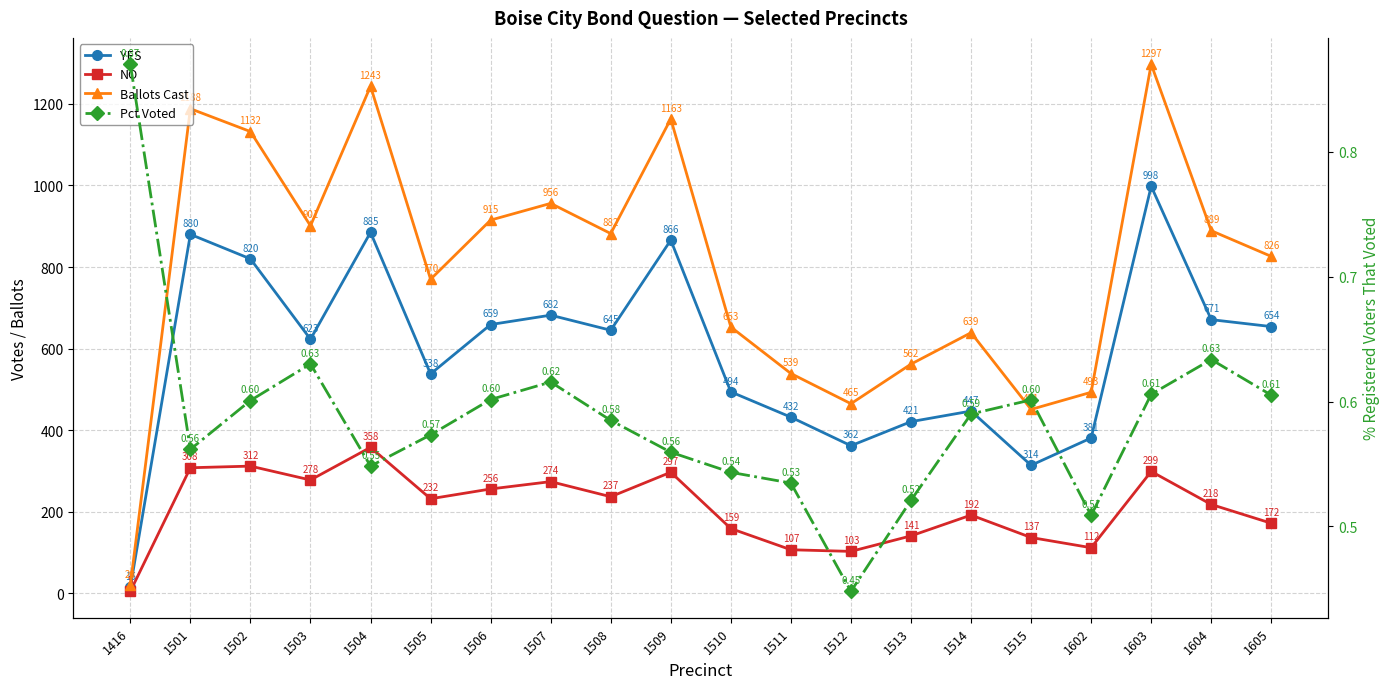

What is the sum of the Ballots Cast values at 1505 and 1506?

1685.0